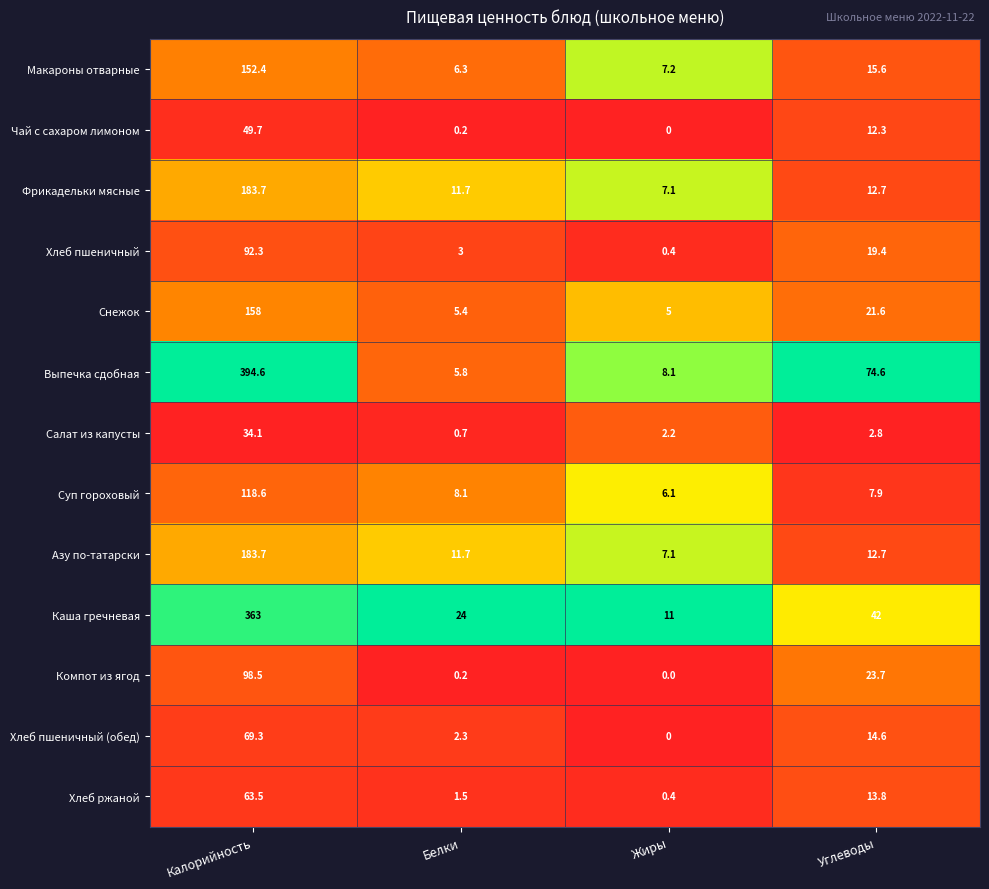

What is the difference between the highest and lowest values at Жиры?

11.0